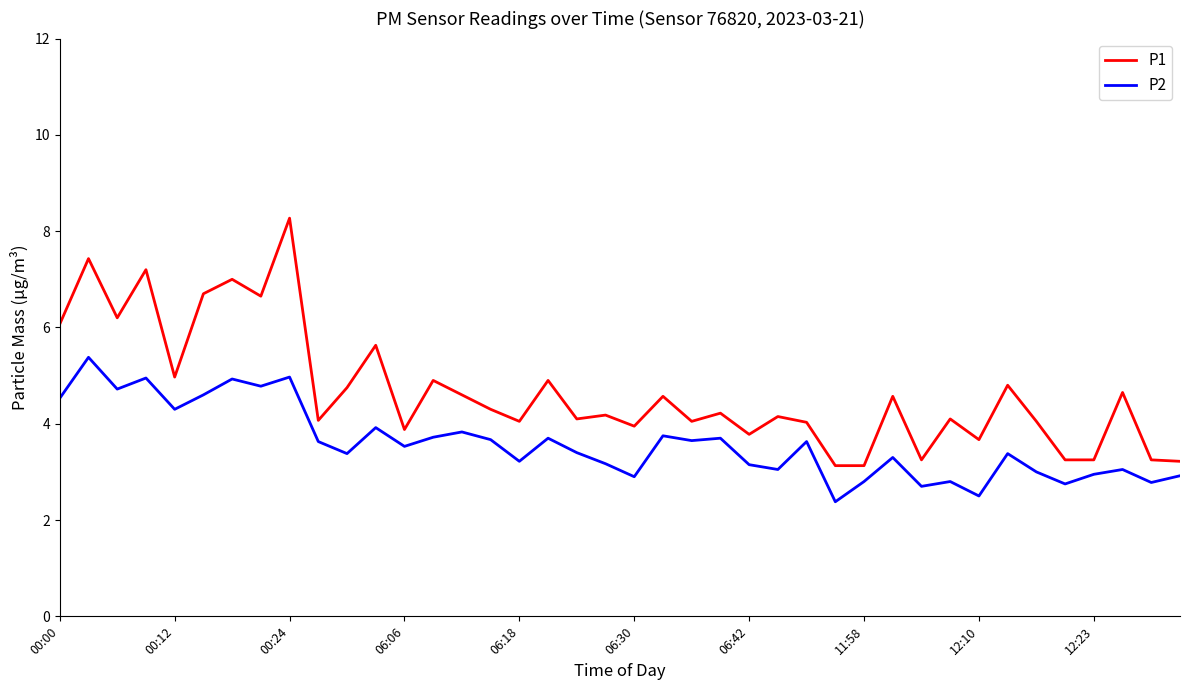

What is the sum of all P2 values?

143.5